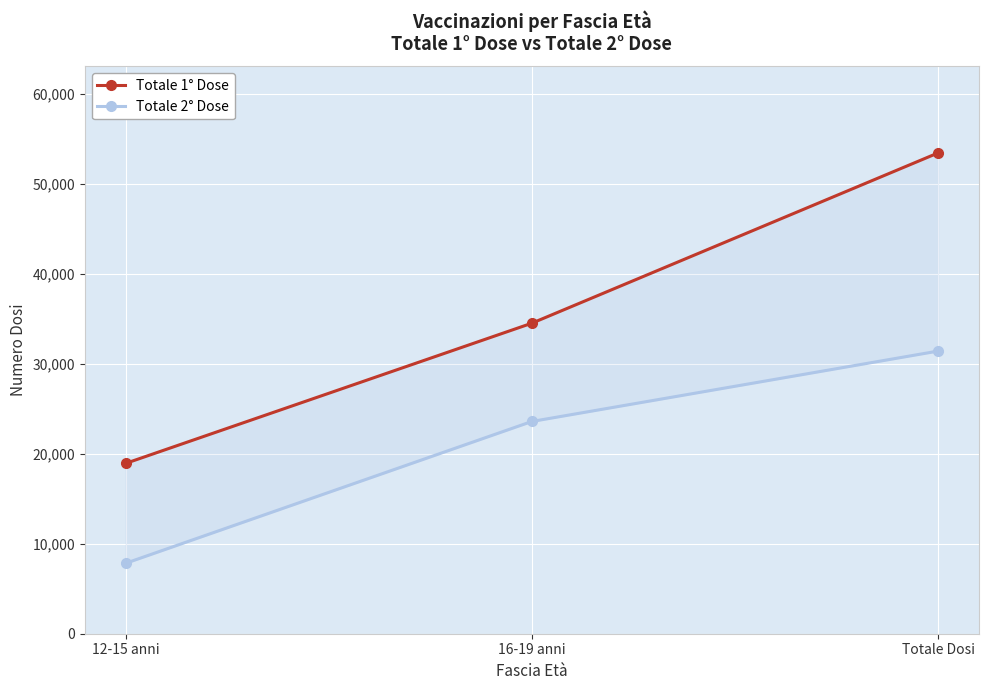

Which series has the largest total across all categories?

Totale 1° Dose